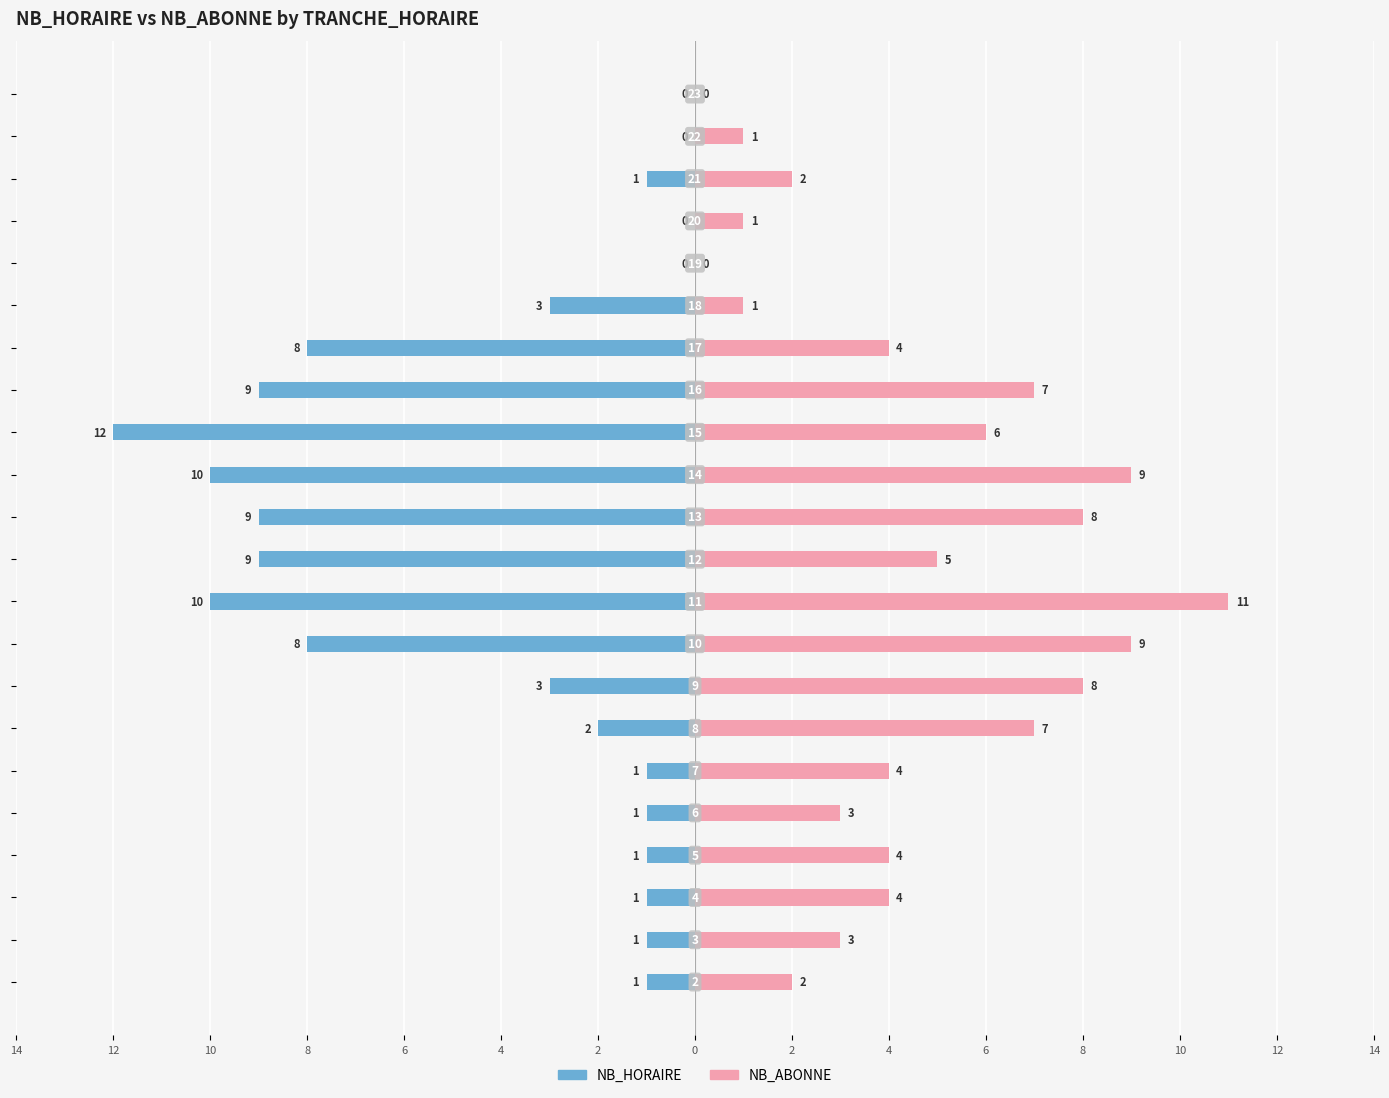

List the series in order of their overall mean, lowest first.

NB_HORAIRE, NB_ABONNE